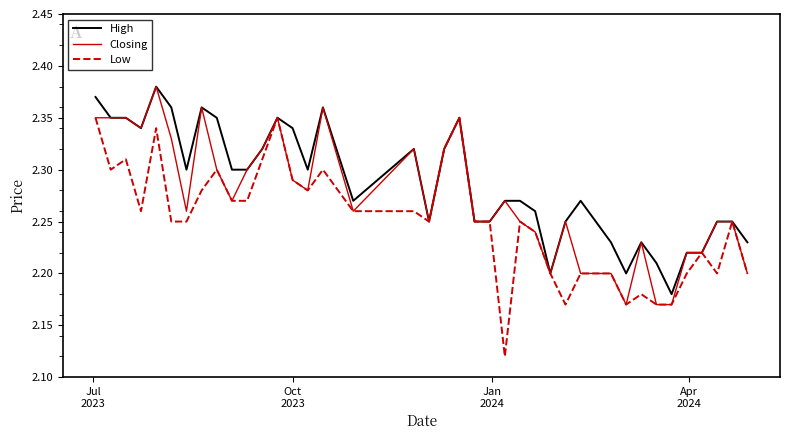

List the series in order of their overall mean, highest first.

High, Closing, Low